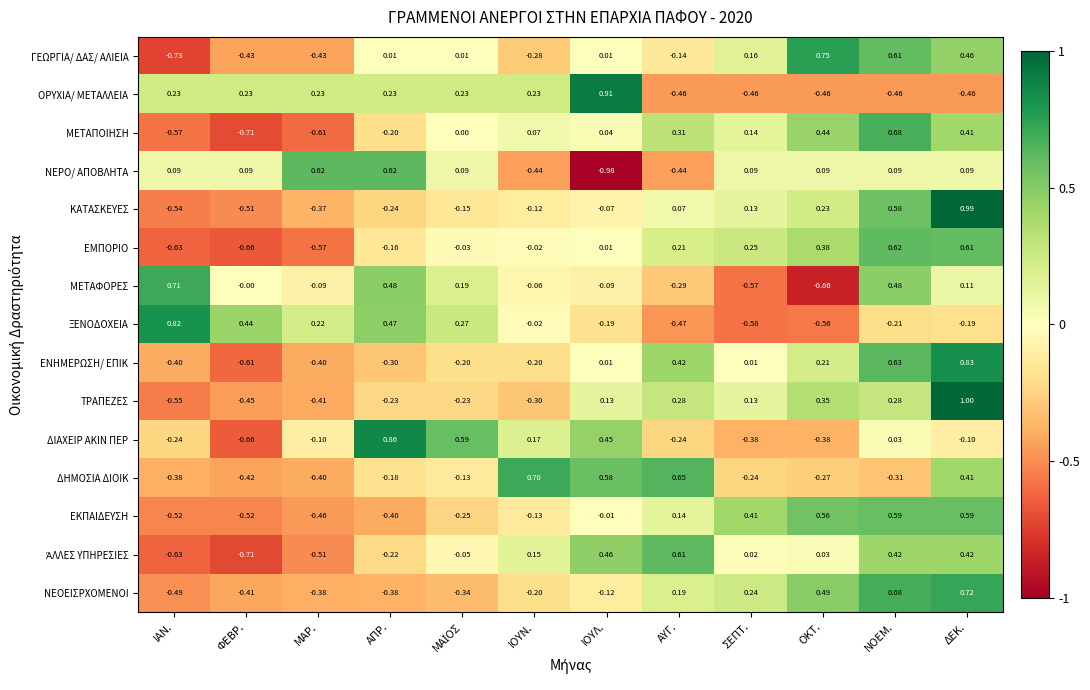

Which series has the largest range (max minus min)?

ΝΕΡΟ/ ΑΠΟΒΛΗΤΑ